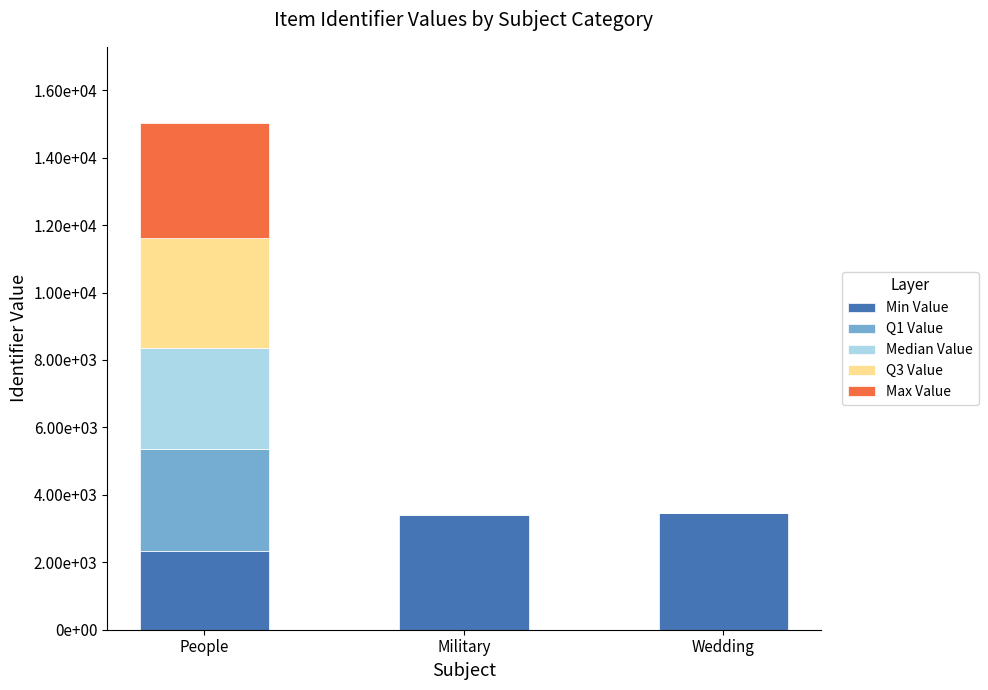

What are all the series names shown in the legend?

Min Value, Q1 Value, Median Value, Q3 Value, Max Value